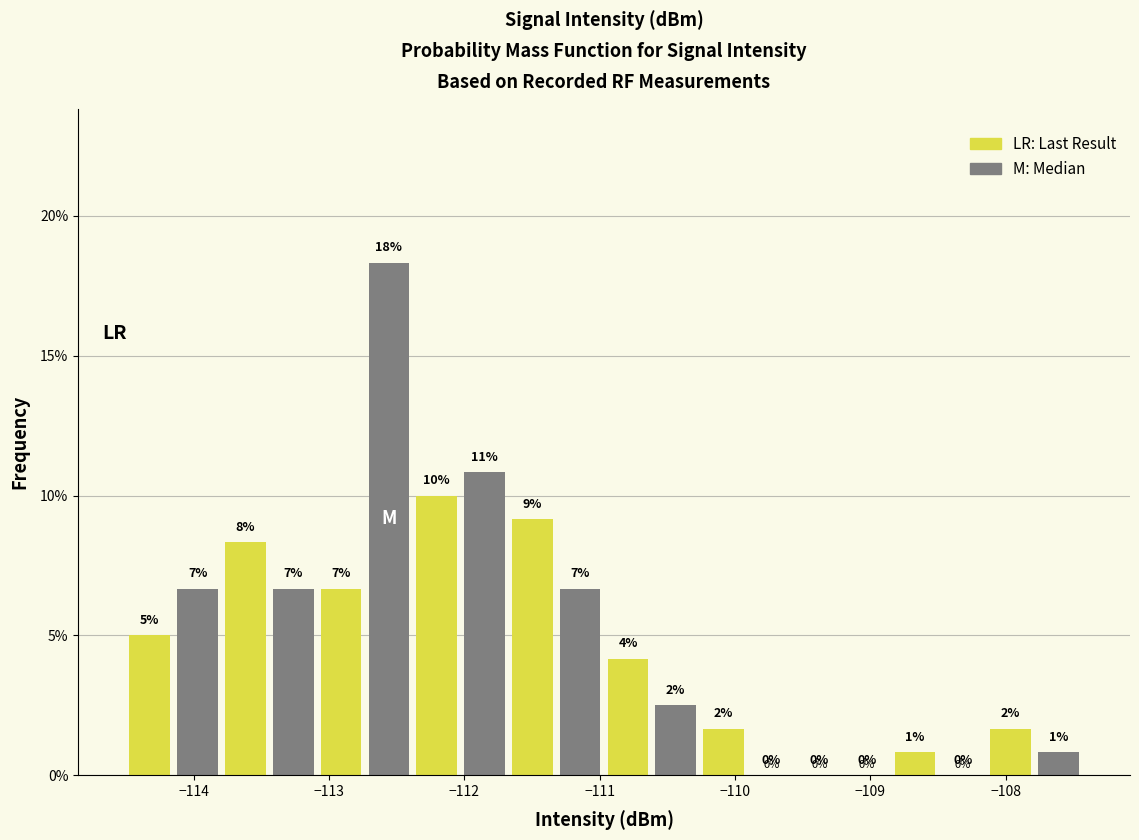

Read against the x-axis, roughly where is the centre of the tallest bar?

-112.6